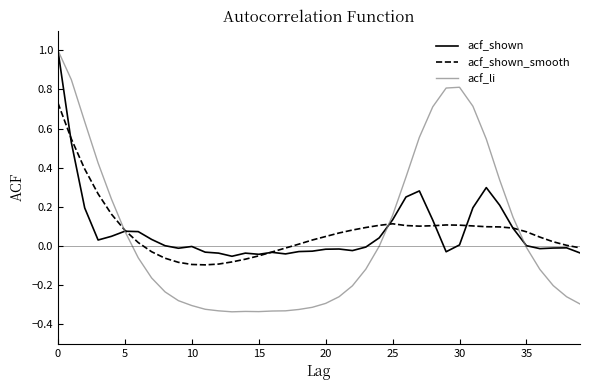

Which series has the widest spread of values?

acf_li